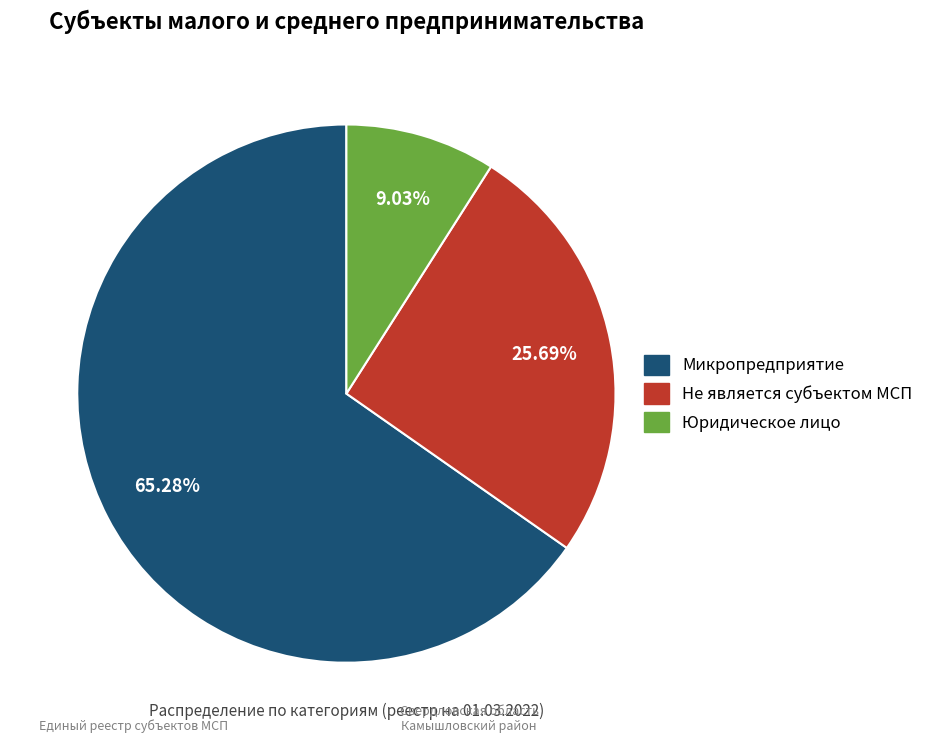

To the nearest percent, what is the difference between the Юридическое лицо and Микропредприятие slice percentages?

56%